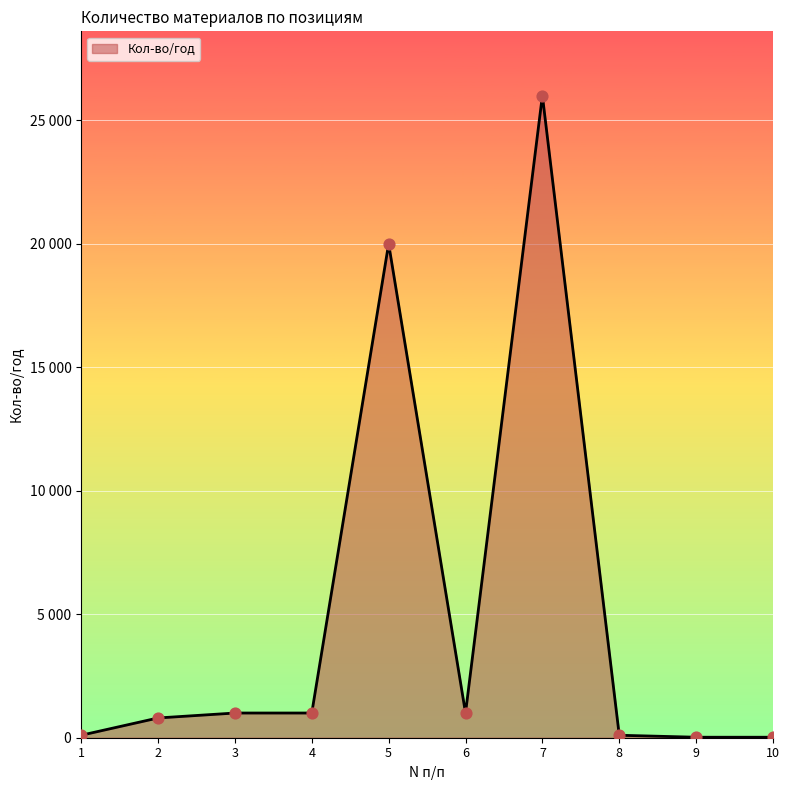

What is the ratio of the value at 3 to the value at 2?

1.2